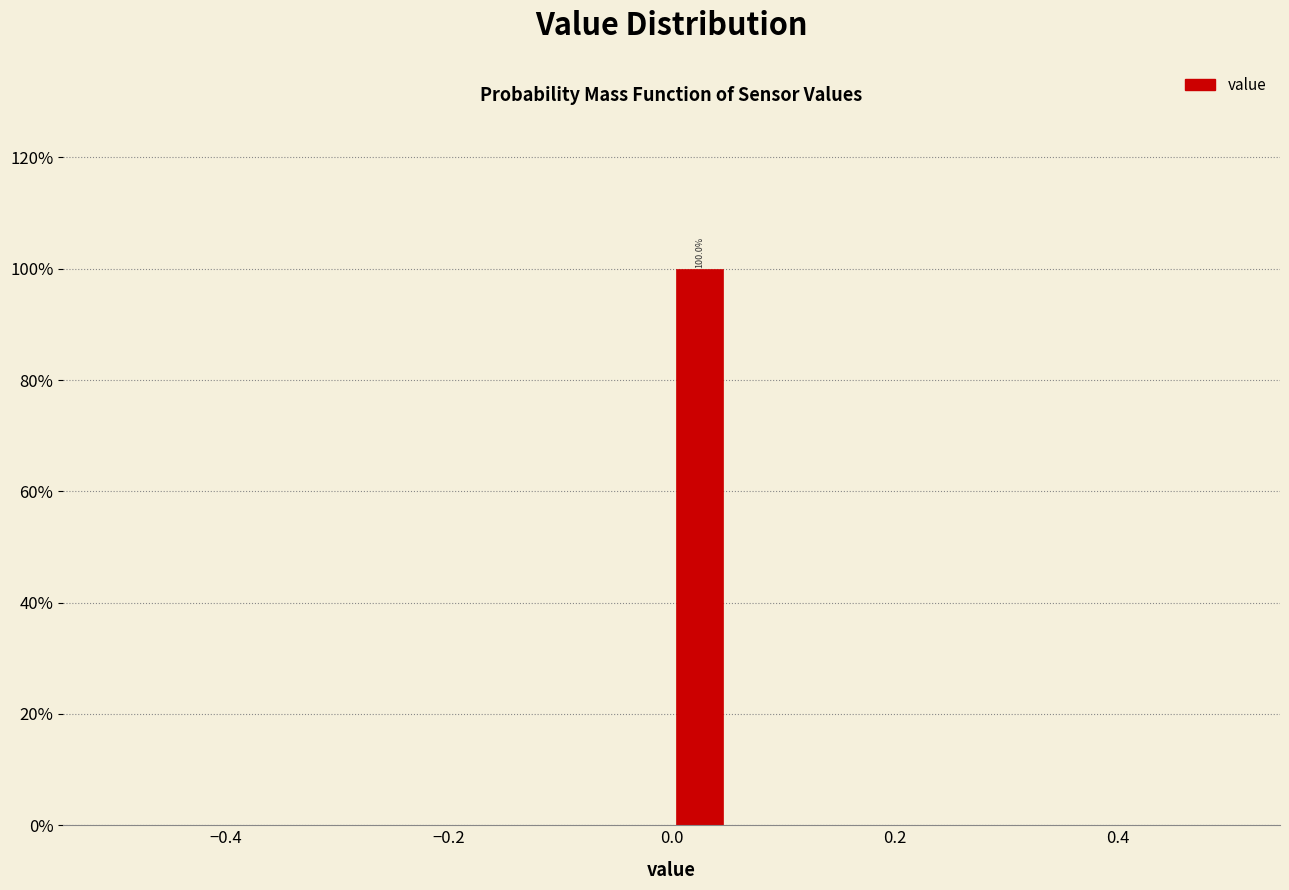

Read against the x-axis, roughly where is the centre of the tallest bar?

0.02